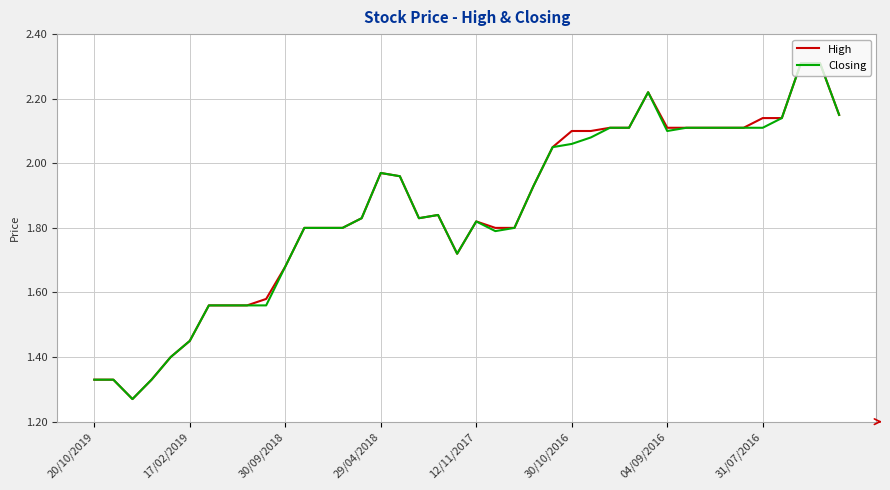

What is the maximum value for High?

2.3